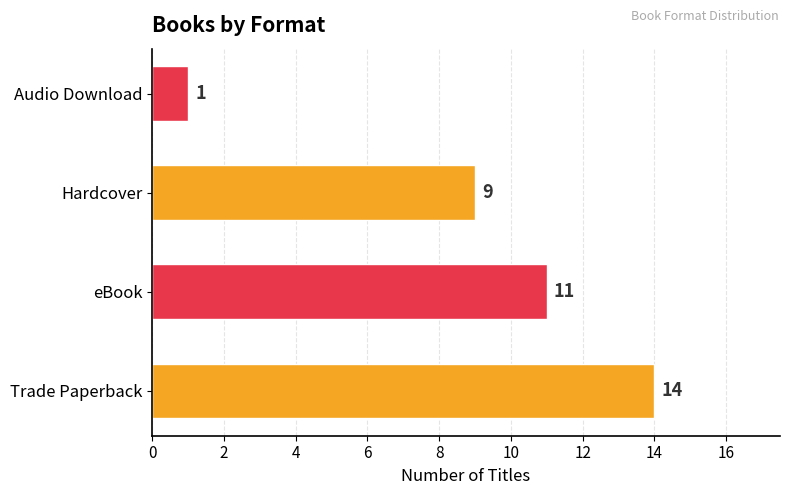

What is the average value?

9